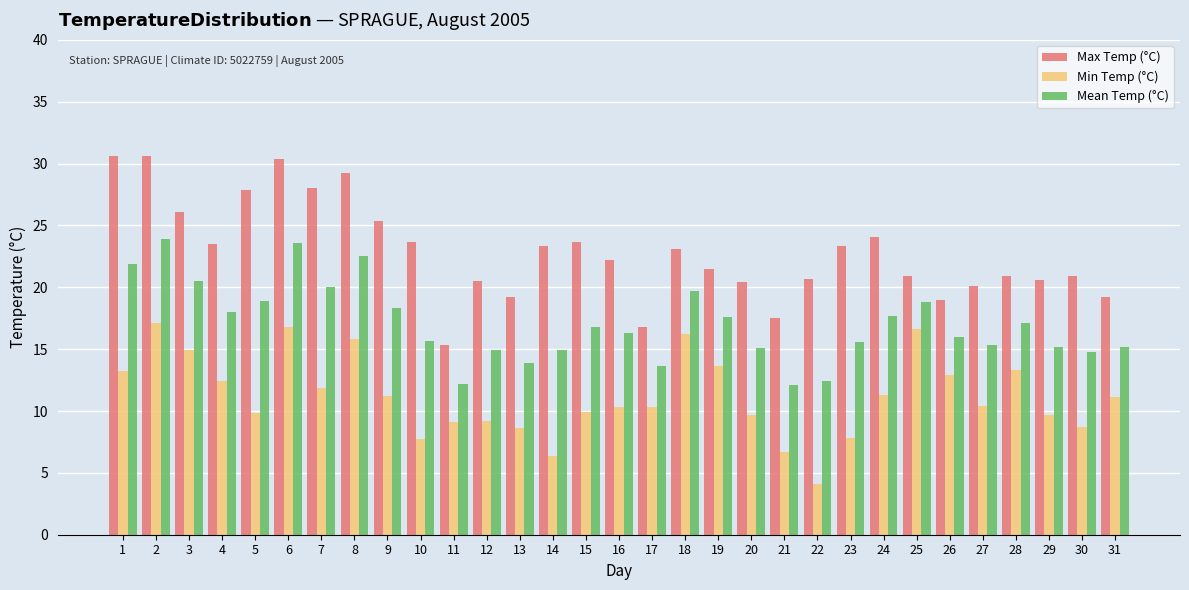

What is the difference between the maximum and minimum values in the Min Temp (°C) series?

13.0